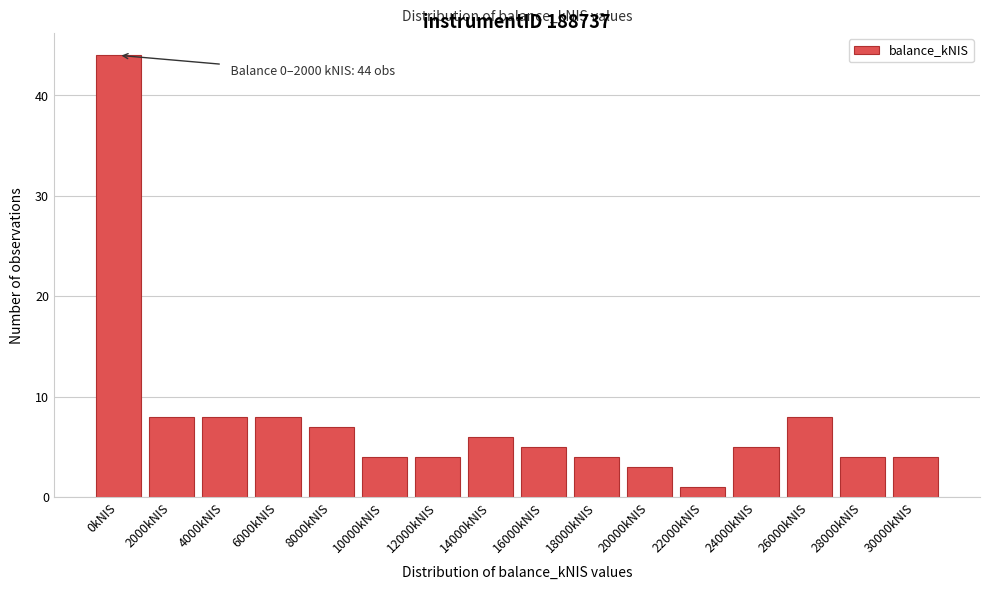

Reading left to right, extract all data points from this chart.

44	8	8	8	7	4	4	6	5	4	3	1	5	8	4	4